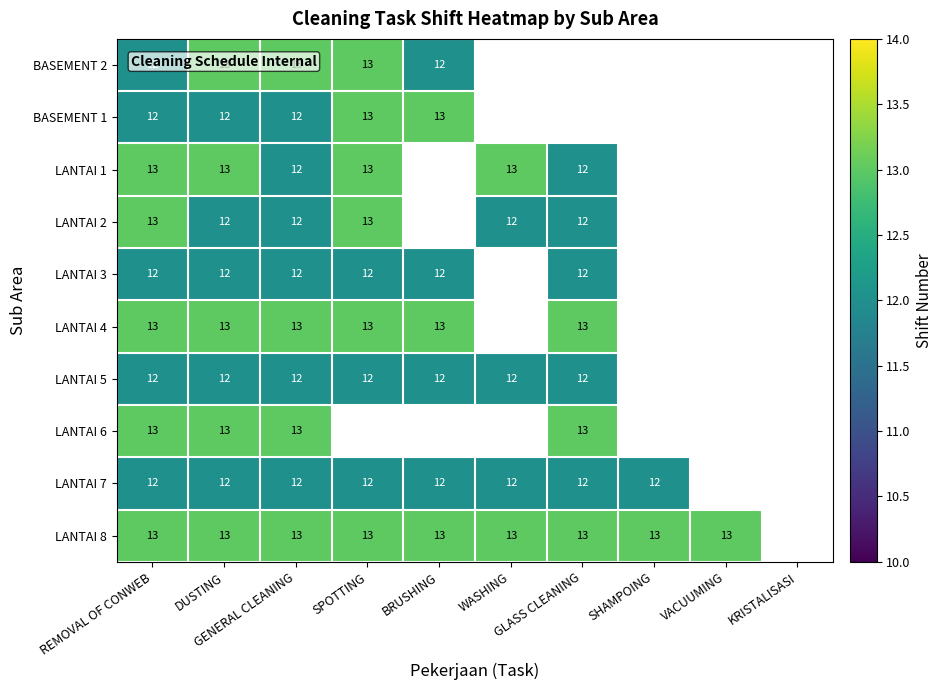

Which has a higher value, REMOVAL OF CONWEB or SHAMPOING?

SHAMPOING